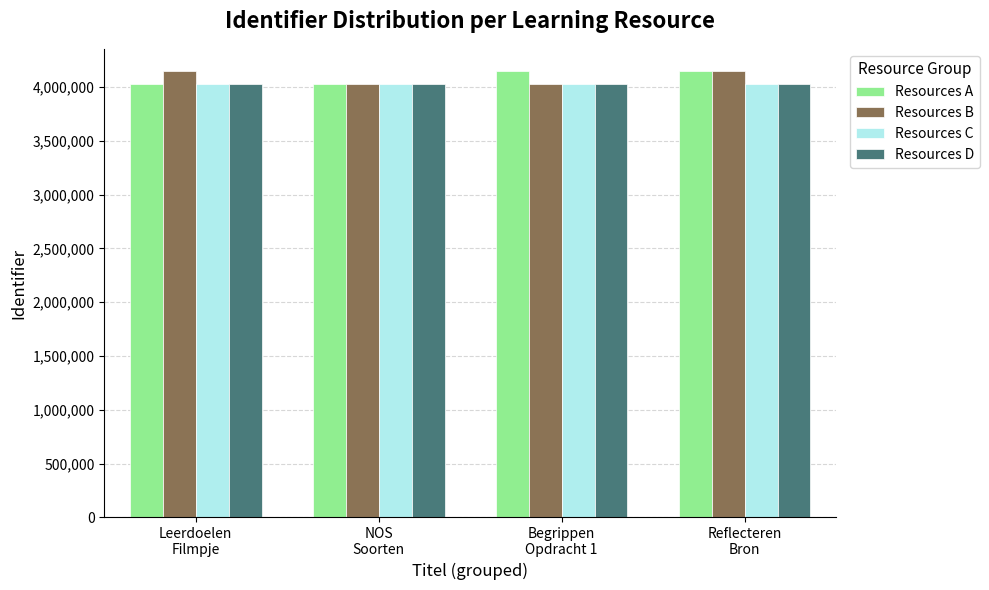

What is the average value of the Resources A series?

4086228